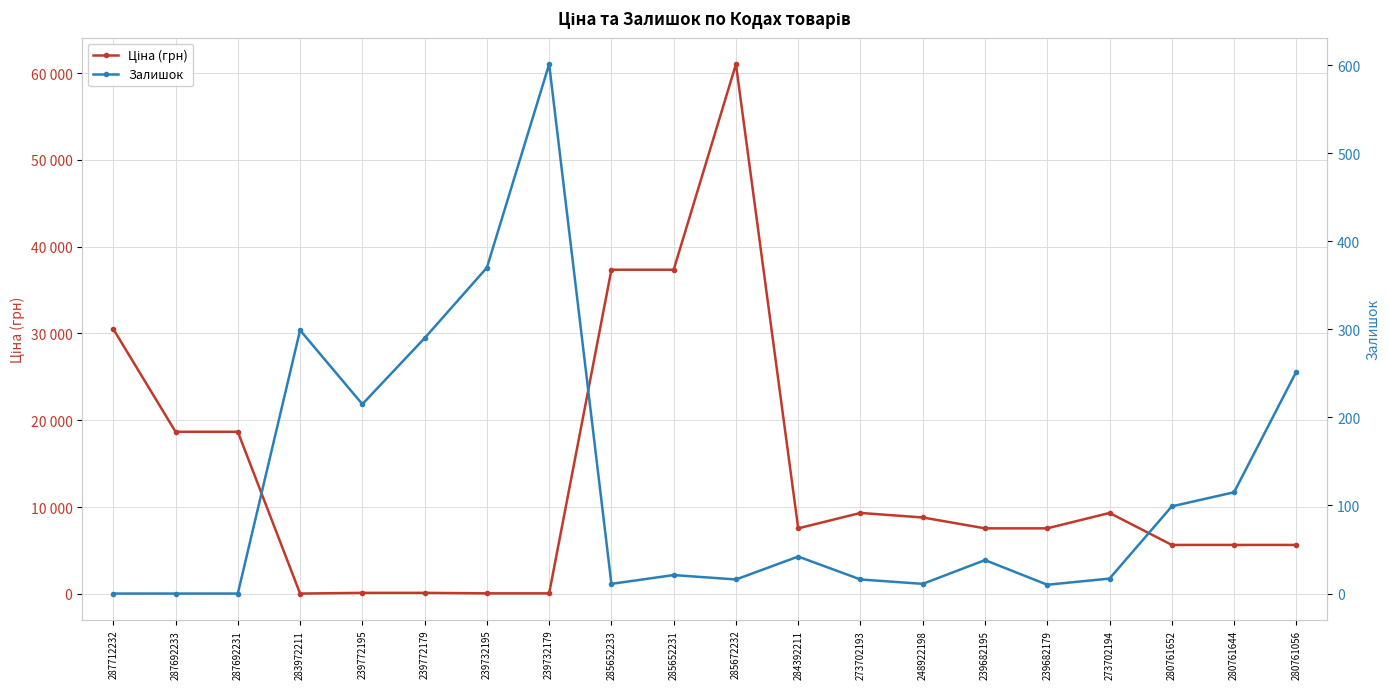

Where do Залишок and Ціна (грн) first cross each other?

287692231 and 283972211